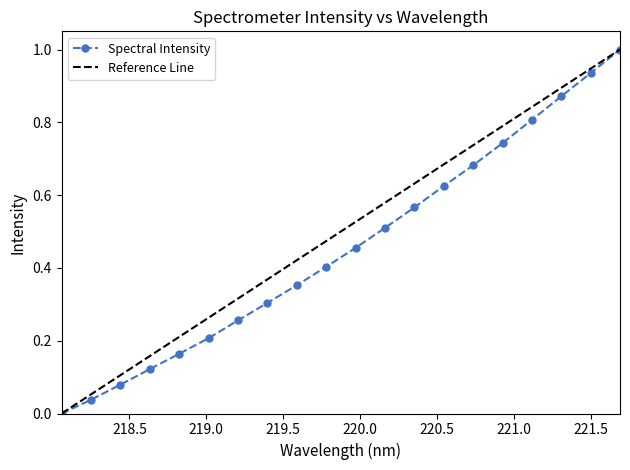

How many positive values are there?

19